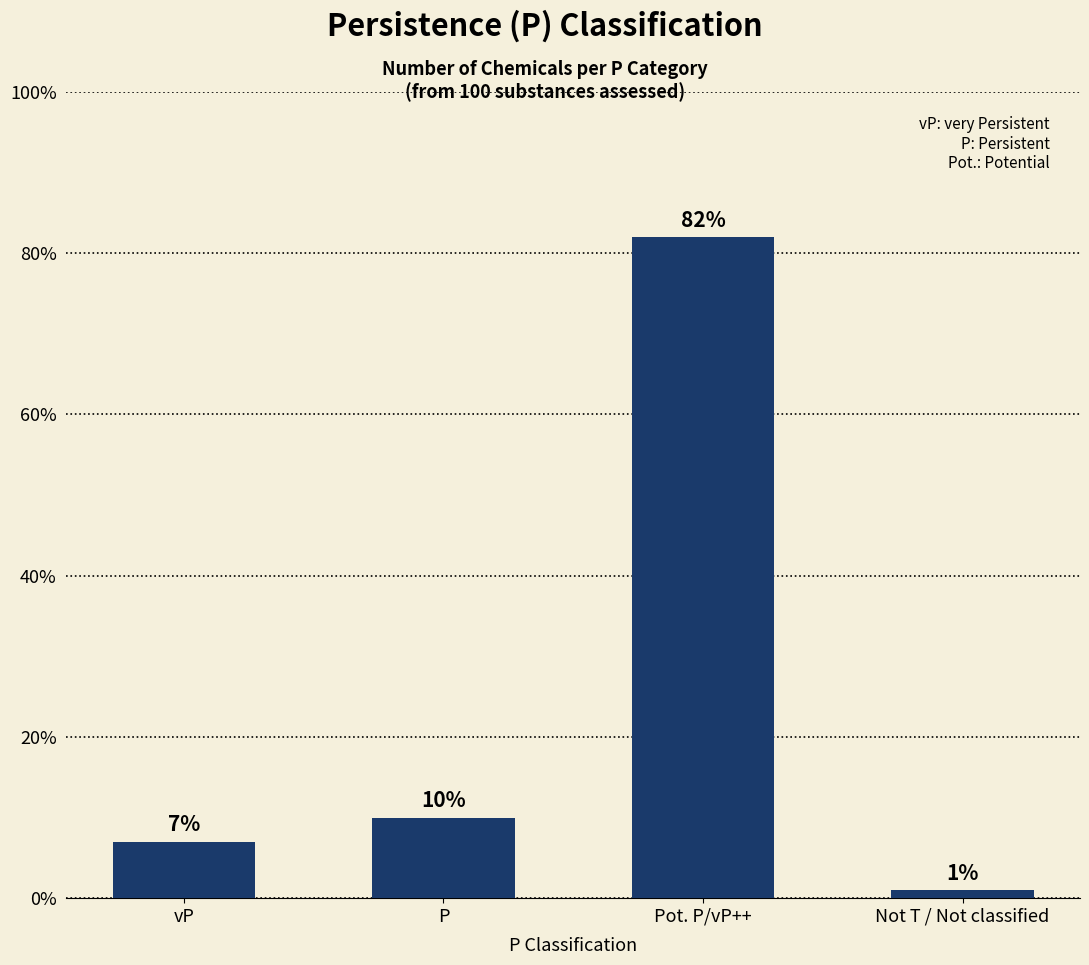

List the labels in order of value, largest first.

Pot. P/vP++, P, vP, Not T / Not classified